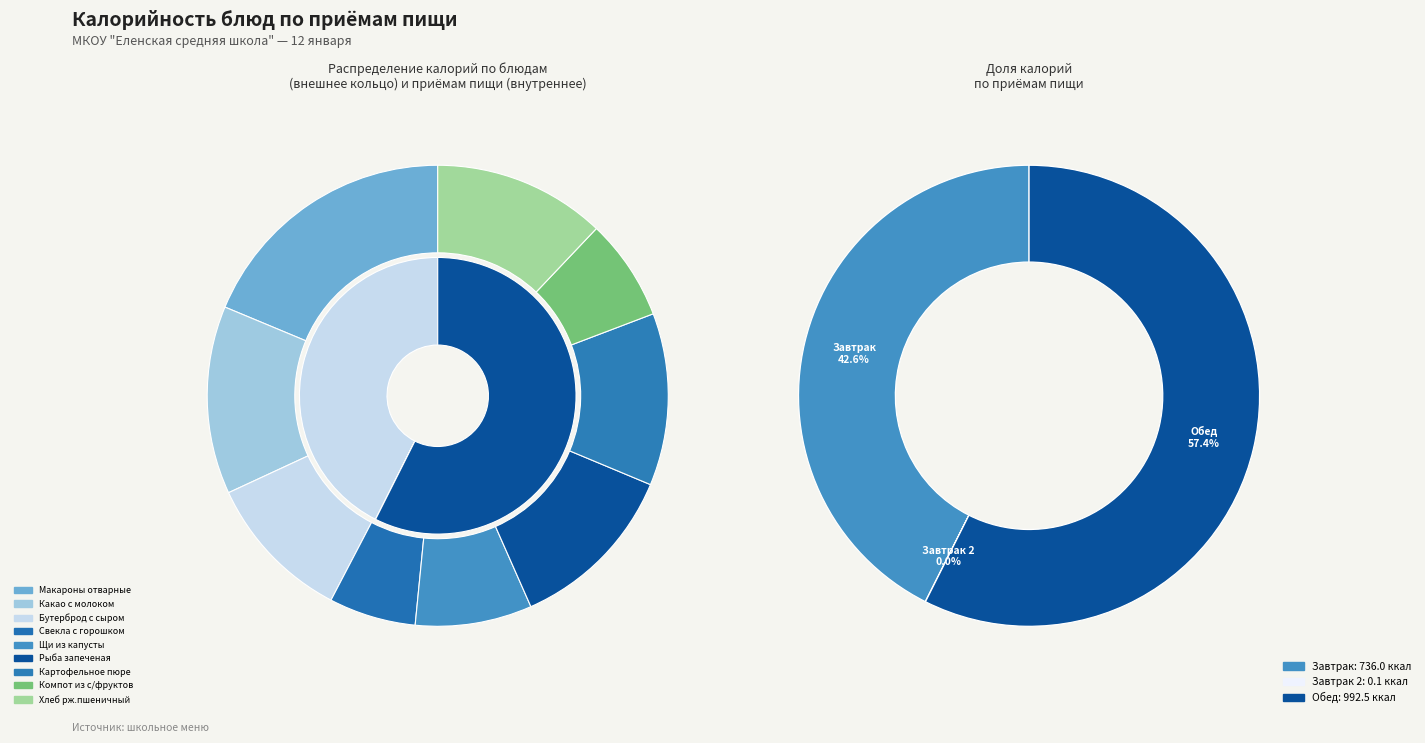

Is it true that Макароны отварные is 19% of the pie?

True